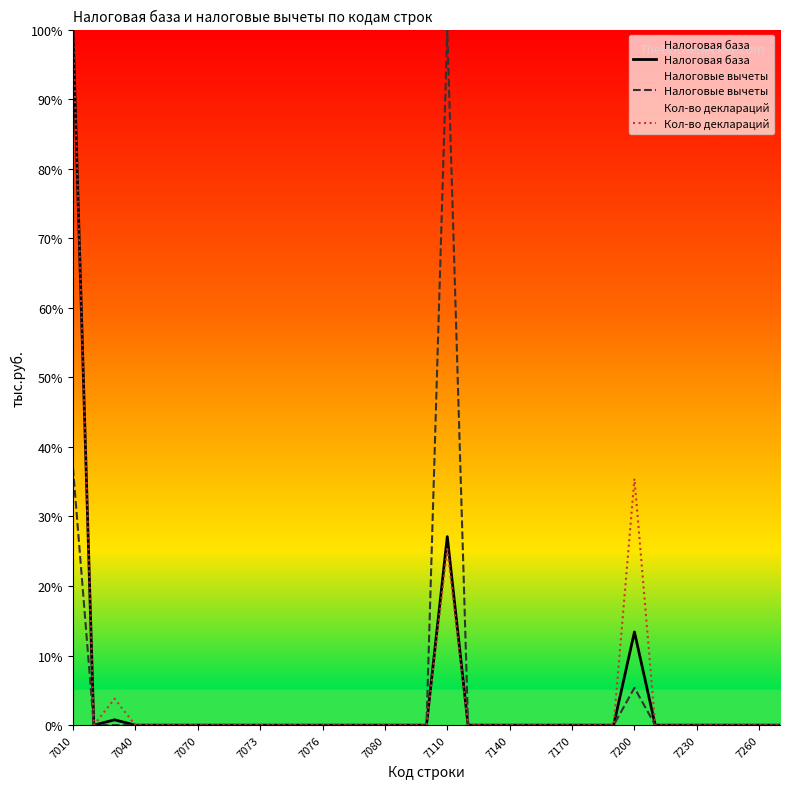

Reading right to left, extract all data points from this chart.

Налоговая база: 0.0	0.0	0.0	0.0	0.0	0.0	0.0	13.4	0.0	0.0	0.0	0.0	0.0	0.0	0.0	0.0	27.1	0.0	0.0	0.0	0.0	0.0	0.0	0.0	0.0	0.0	0.0	0.0	0.0	0.0	0.0	0.0	0.8	0.0	100.0
Налоговые вычеты: 0.0	0.0	0.0	0.0	0.0	0.0	0.0	5.4	0.0	0.0	0.0	0.0	0.0	0.0	0.0	0.0	100.0	0.0	0.0	0.0	0.0	0.0	0.0	0.0	0.0	0.0	0.0	0.0	0.0	0.0	0.0	0.0	0.0	0.0	37.0
Кол-во деклараций: 0.0	0.0	0.0	0.0	0.0	0.0	0.0	35.4	0.0	0.0	0.0	0.0	0.0	0.0	0.0	0.0	25.3	0.0	0.0	0.0	0.0	0.0	0.0	0.0	0.0	0.0	0.0	0.0	0.0	0.0	0.0	0.0	3.8	0.0	100.0